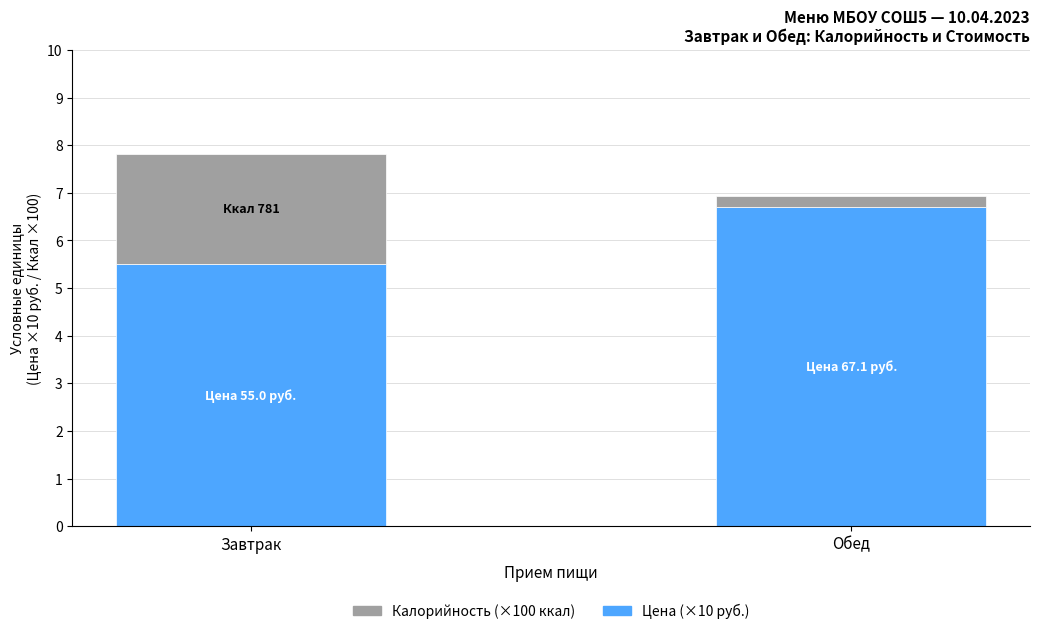

What is the difference between the maximum and minimum values in the Цена (×10 руб.) series?

1.2